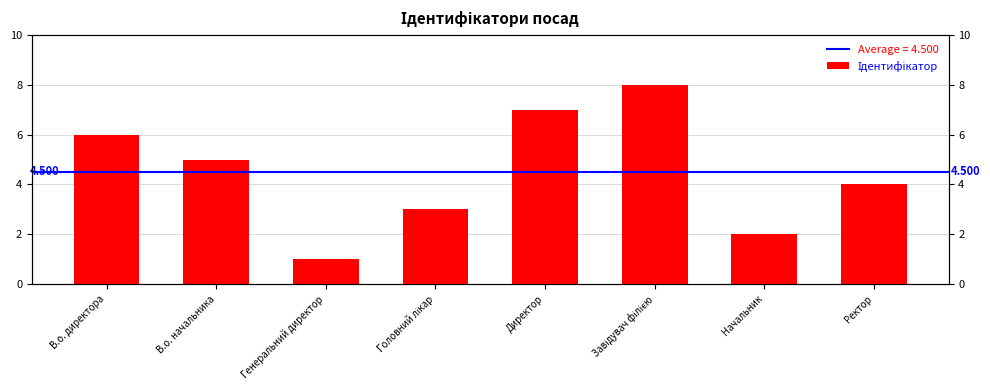

What is the label of the 6th bar from the right?

Генеральний директор